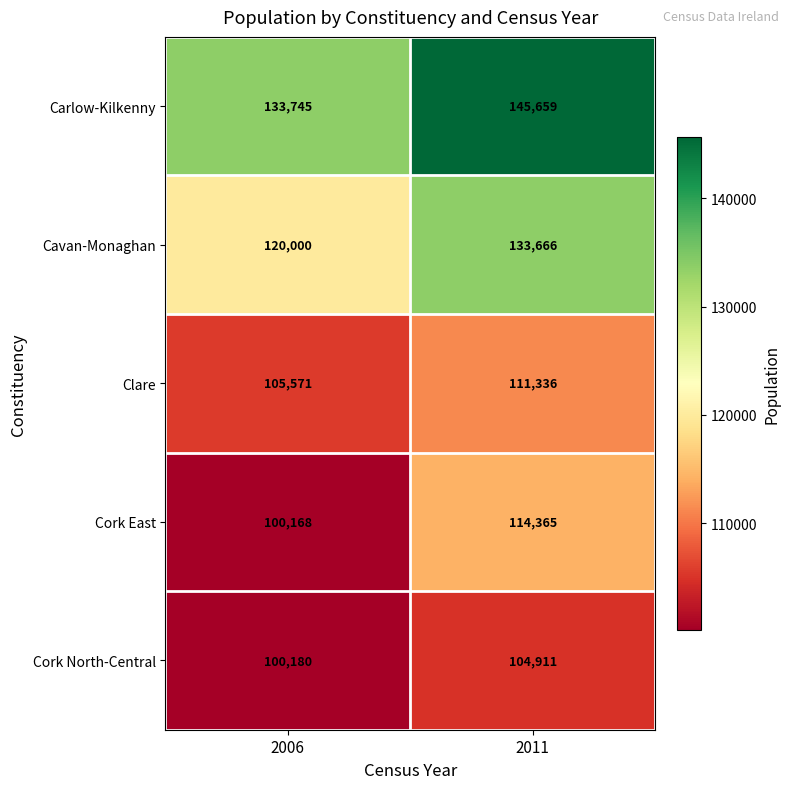

What is the total value across all series at 2006?

559664